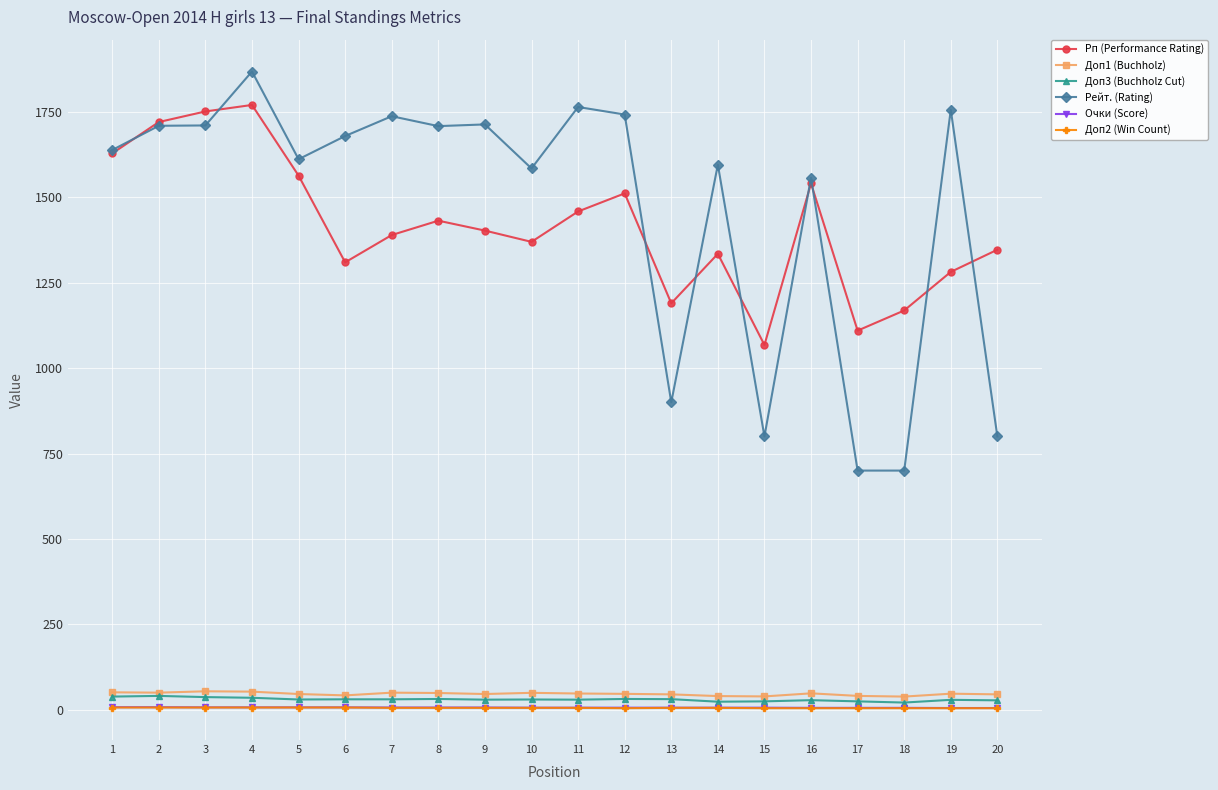

What is the maximum value shown in the chart?

1869.0